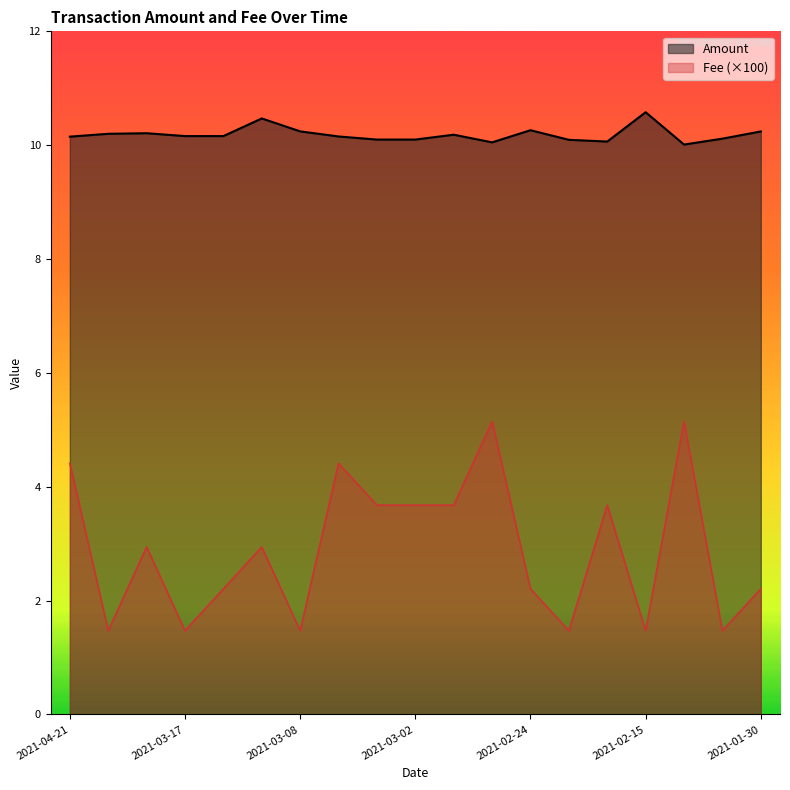

In Amount, how many points are lower than both neighbors (excluding endpoints)?

4